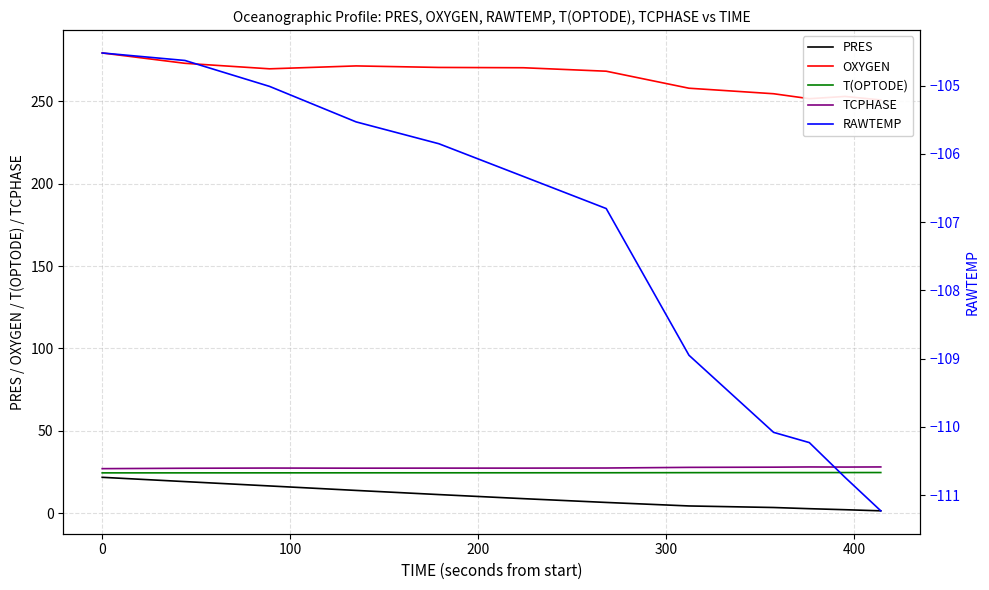

What is the maximum value for T(OPTODE)?

24.7